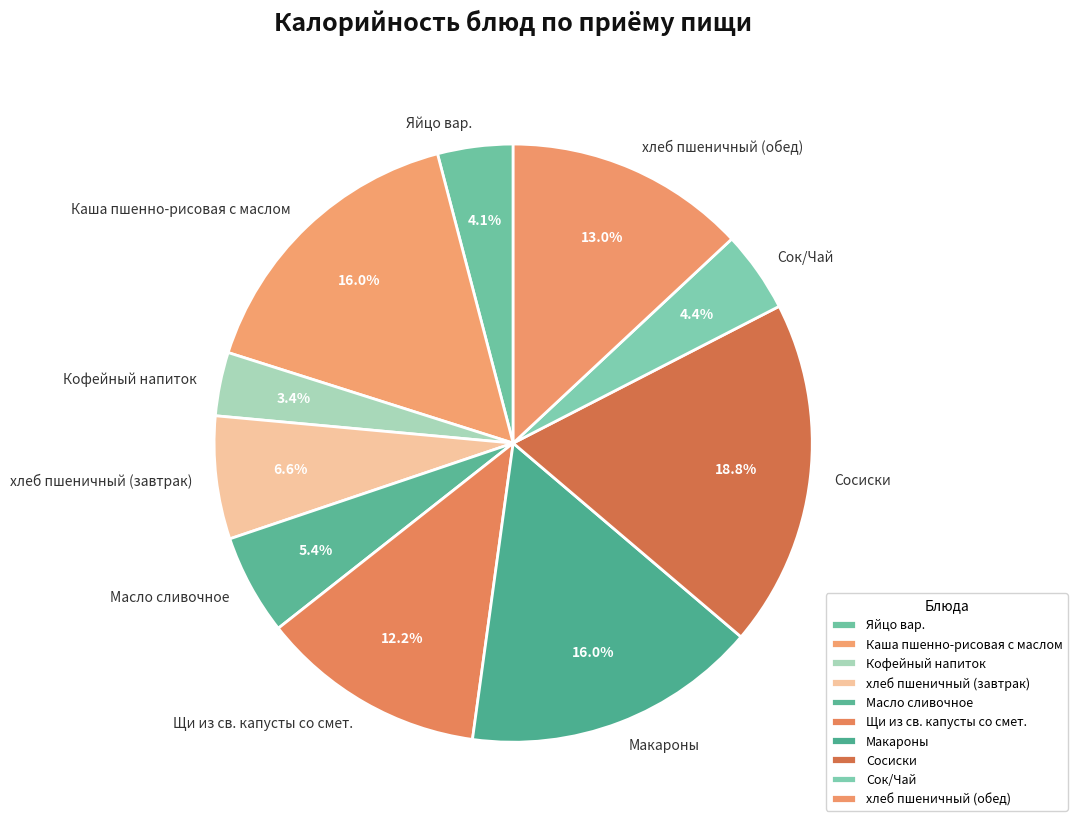

To the nearest percent, what percentage of the pie is хлеб пшеничный (обед)?

13%